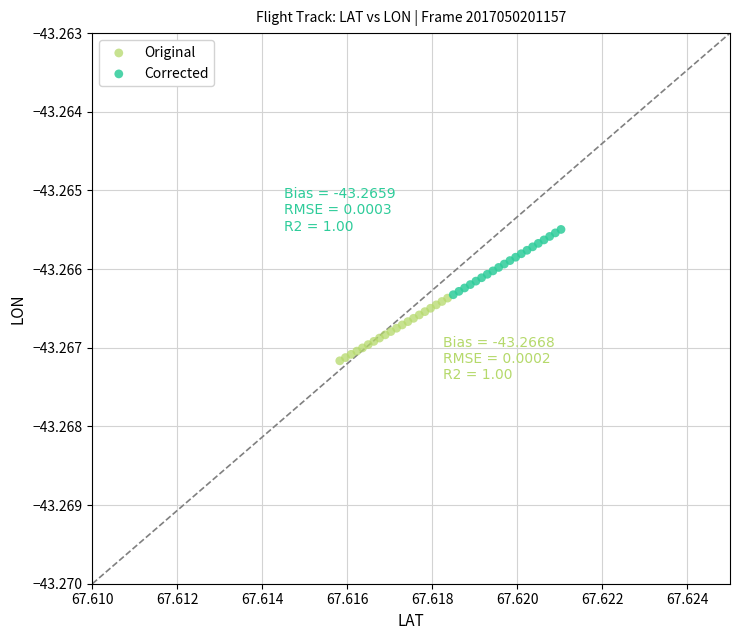

Which series has the widest spread of Y values?

Corrected